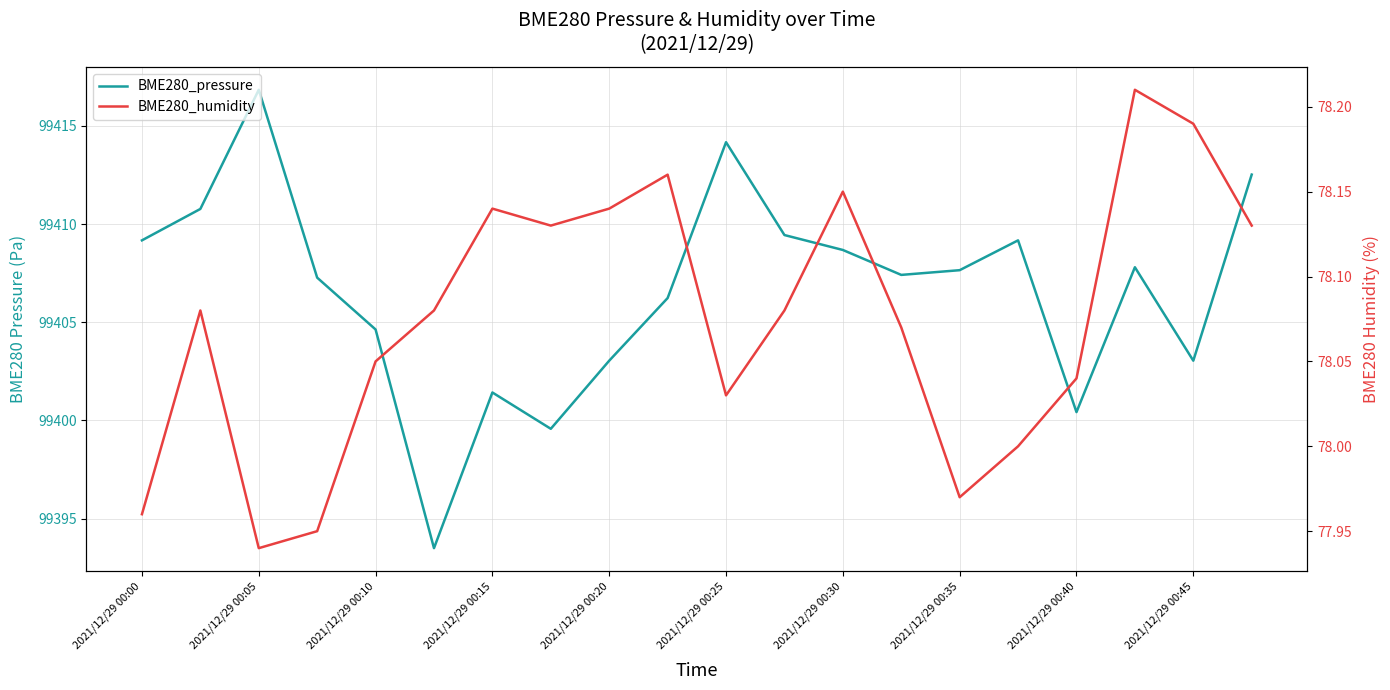

True or false: BME280_pressure and BME280_humidity cross at least once.

False